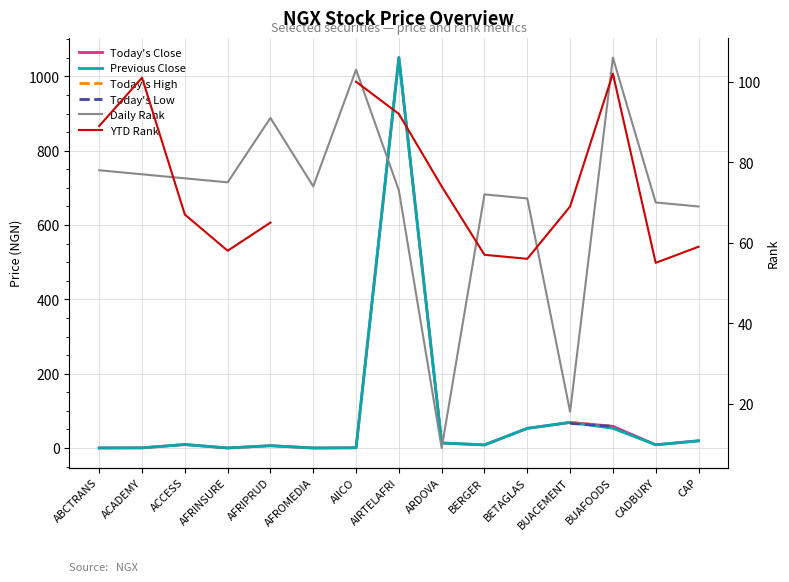

Rank the series by their average value, from lowest to highest.

Previous Close, Today's High, Today's Low, Daily Rank, YTD Rank, Today's Close